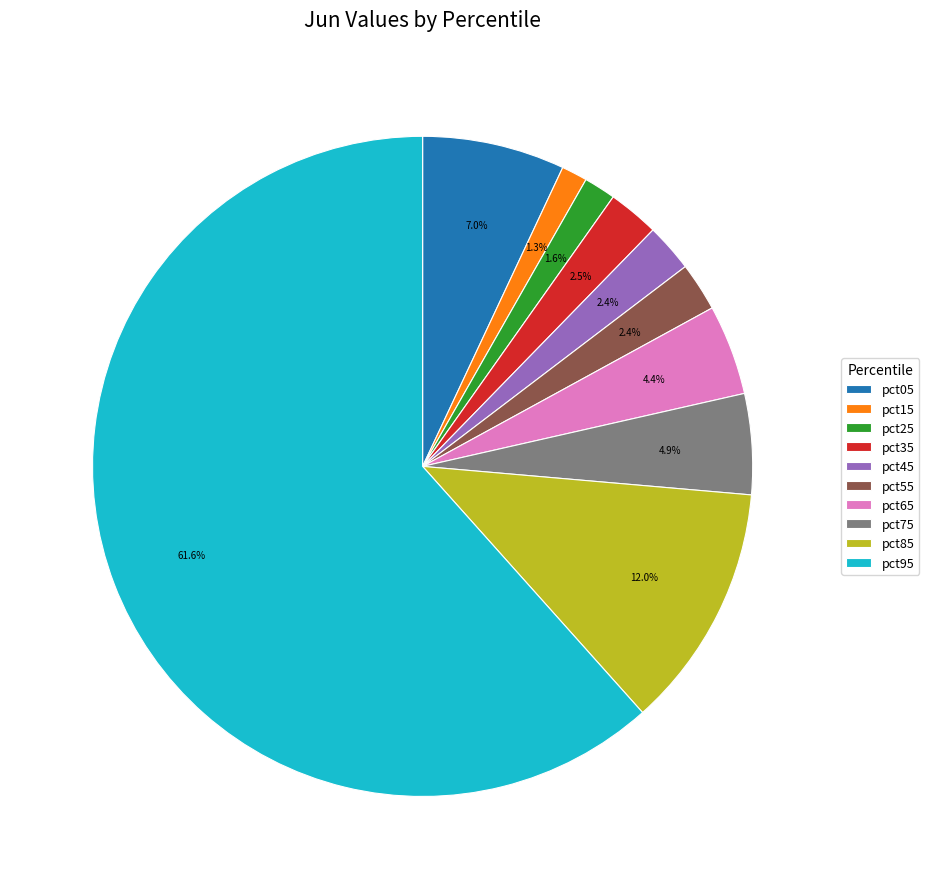

Which category has the biggest portion of the pie?

pct95